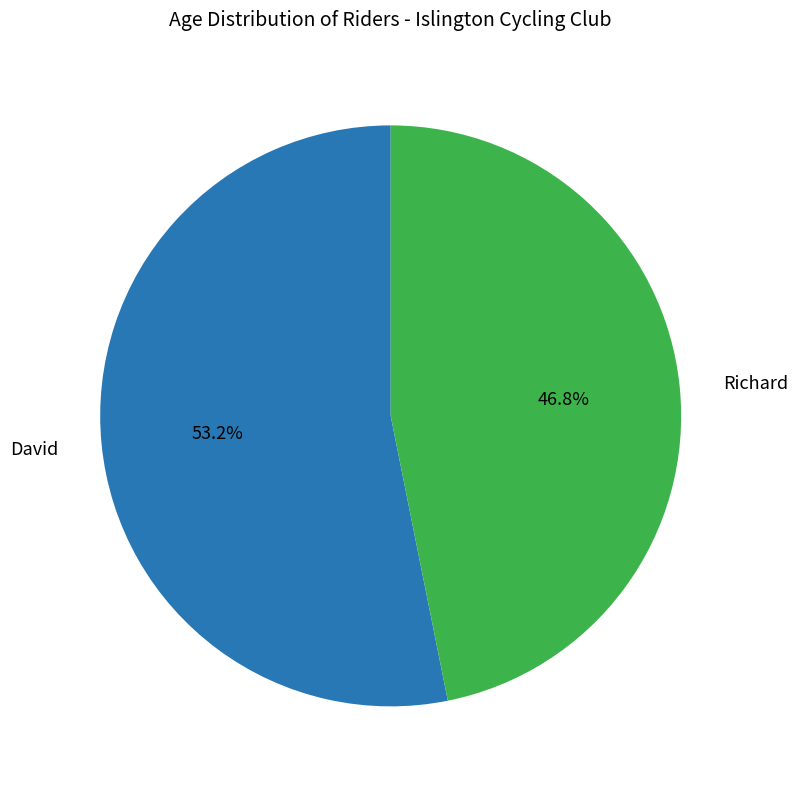

True or false: David accounts for 53% of the total.

True